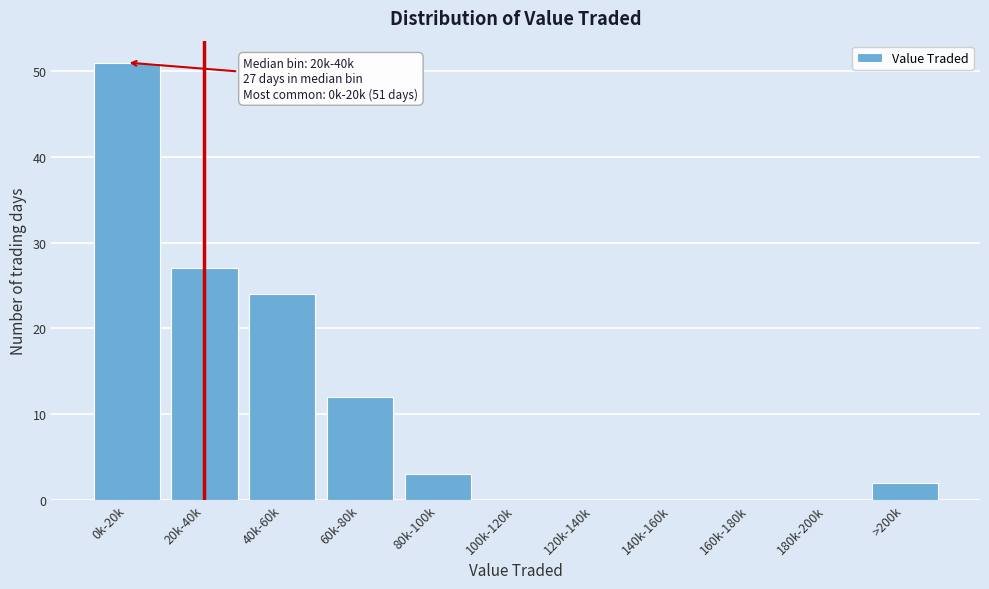

Reading left to right, list all the values displayed in this chart.

0k-20k=51	20k-40k=27	40k-60k=24	60k-80k=12	80k-100k=3	100k-120k=0	120k-140k=0	140k-160k=0	160k-180k=0	180k-200k=0	>200k=2